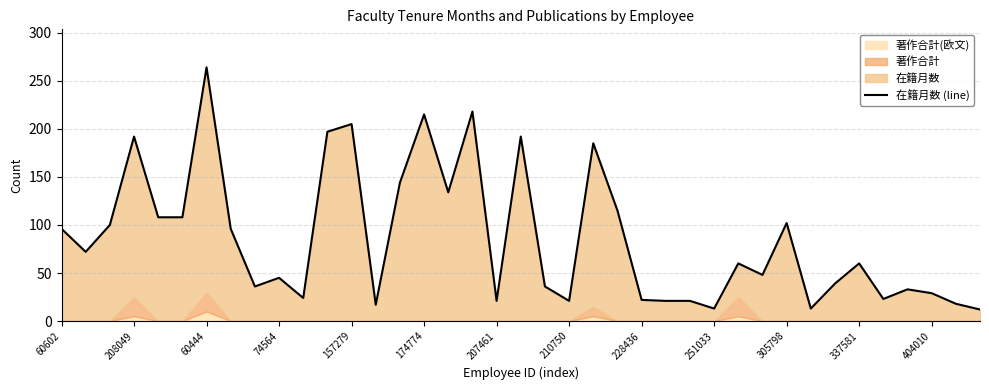

Where does the data first go above 60?

60602